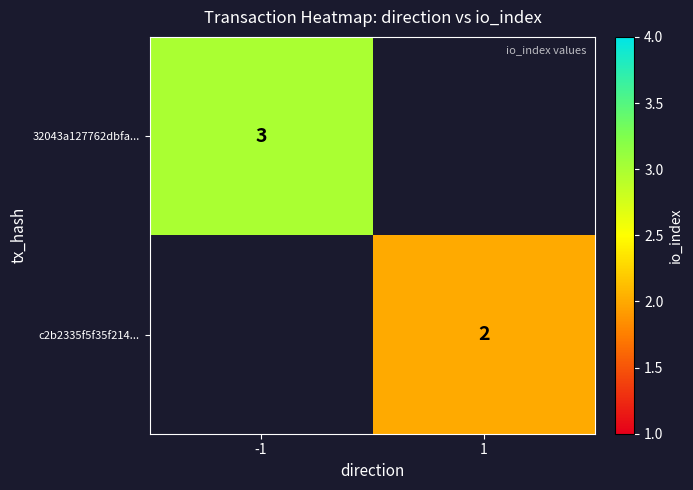

What is the smallest value displayed?

2.0